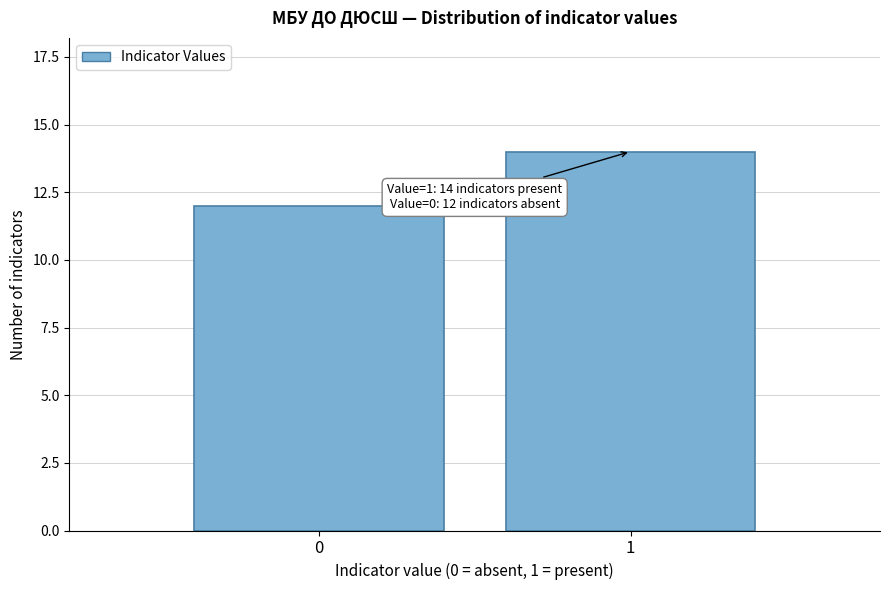

Reading left to right, transcribe all the data shown in this chart.

0=12	1=14